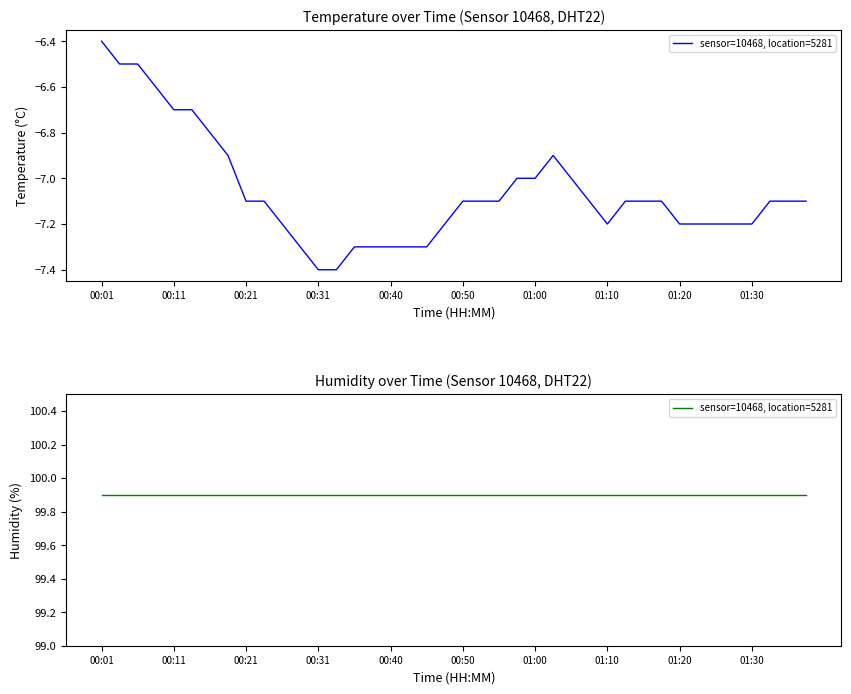

True or false: the data shows -7.4 at 00:31.

True